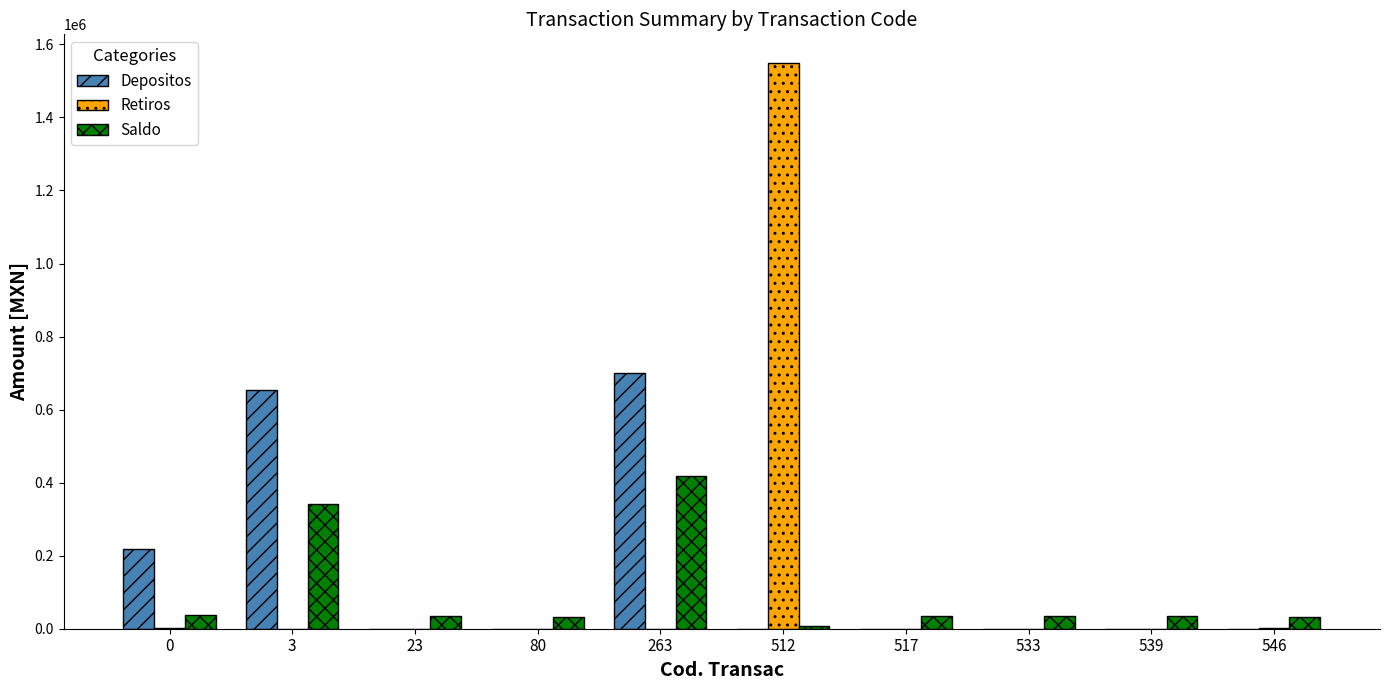

What is the highest value of the Depositos series?

700364.3